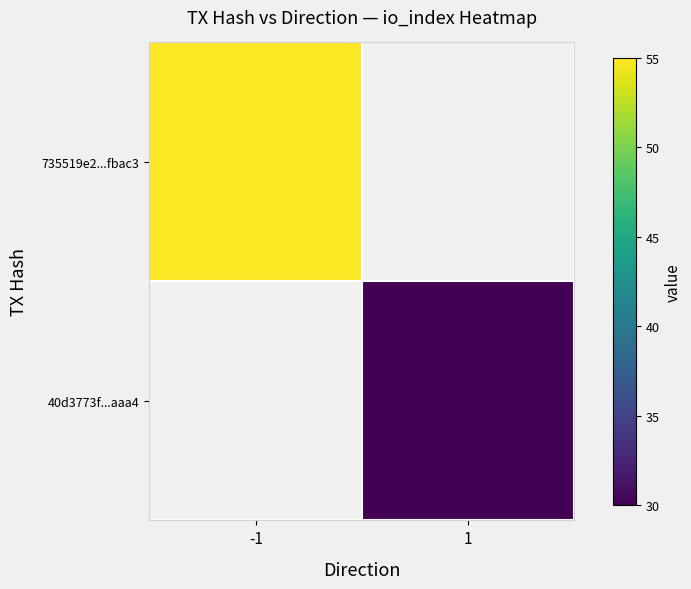

At how many categories does at least one series exceed 43?

1